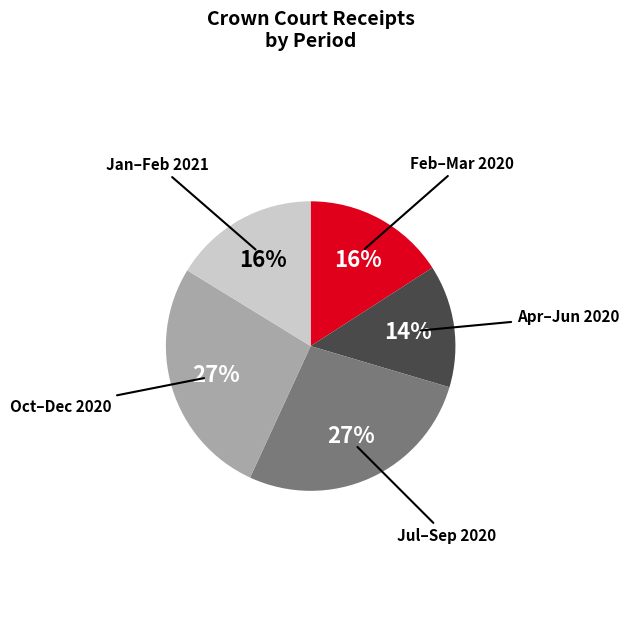

True or false: Jan–Feb 2021 accounts for 26% of the total.

False